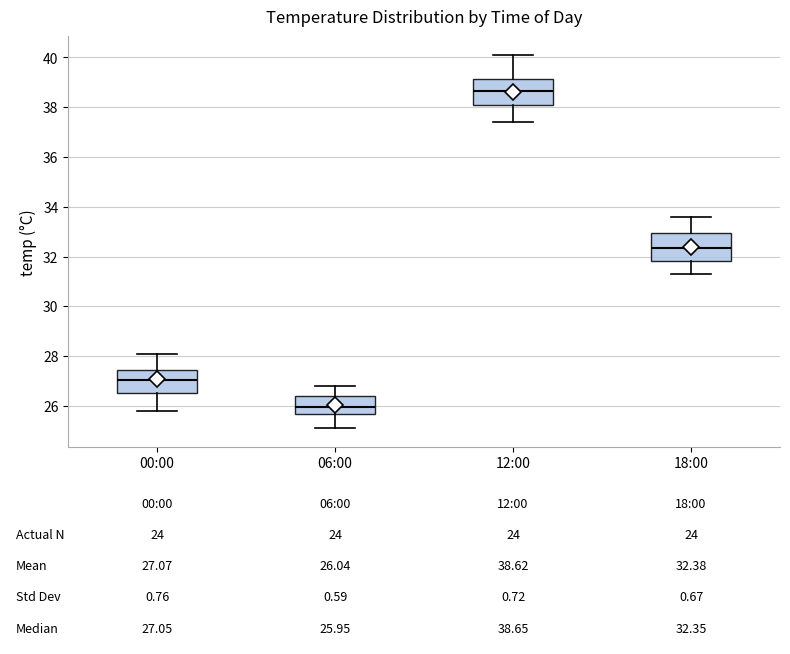

Which box's median line is the highest?

12:00